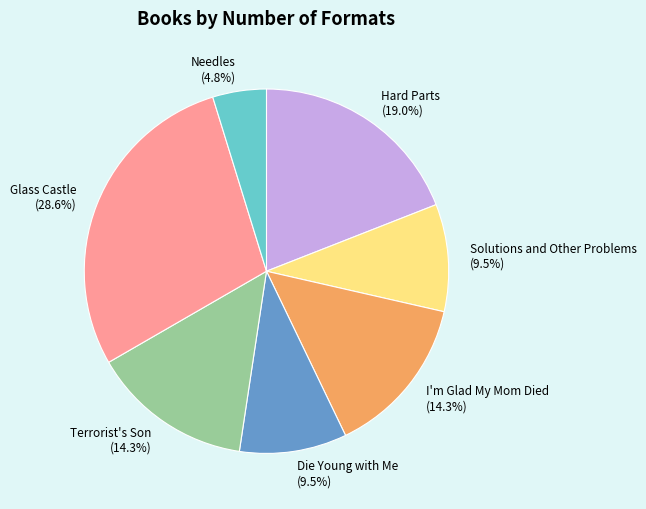

What is the total percentage of Glass Castle and Die Young with Me?

38.1%